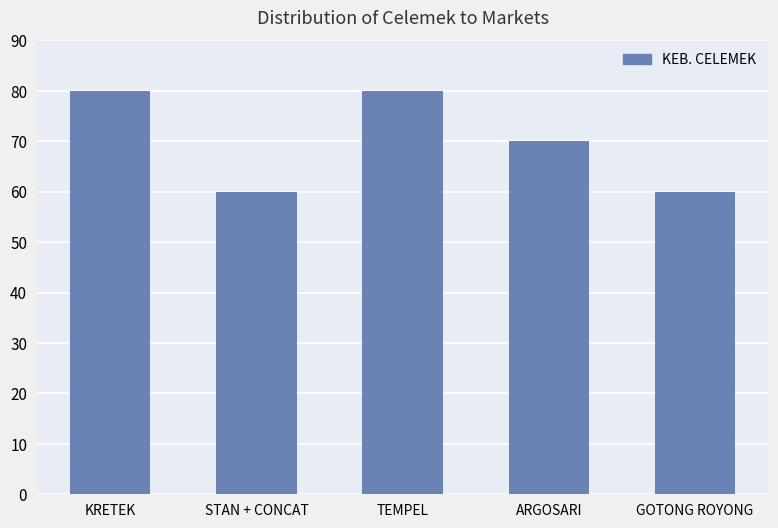

What is the difference between the values at ARGOSARI and TEMPEL?

10